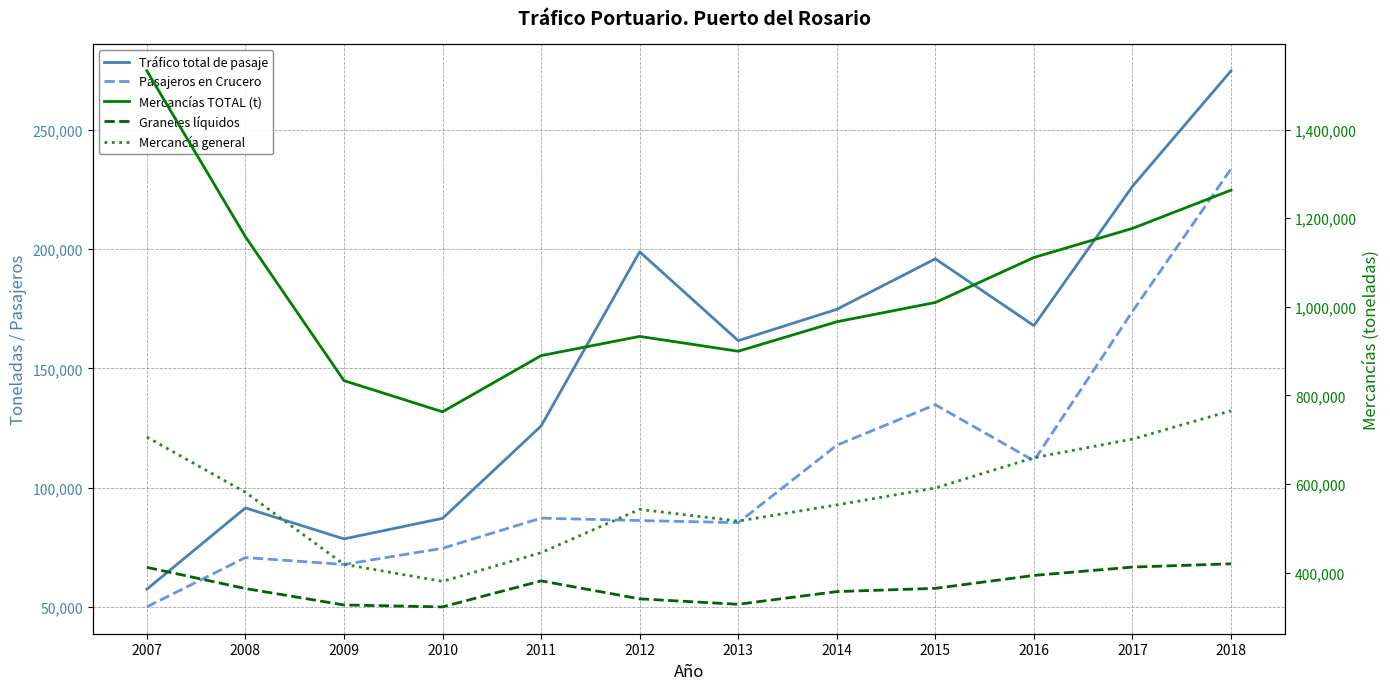

Where does the Mercancías TOTAL (t) series first go above 1009795?

2007